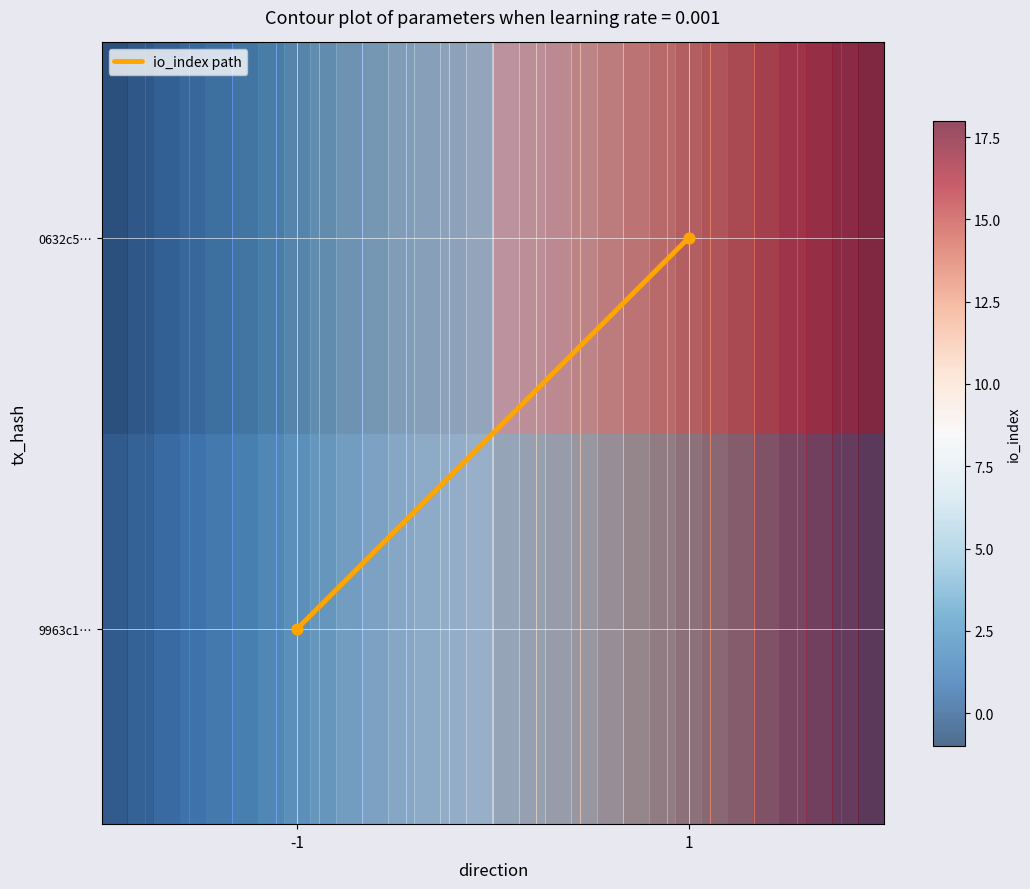

Is it true that io_index path equals 0 at -1?

True